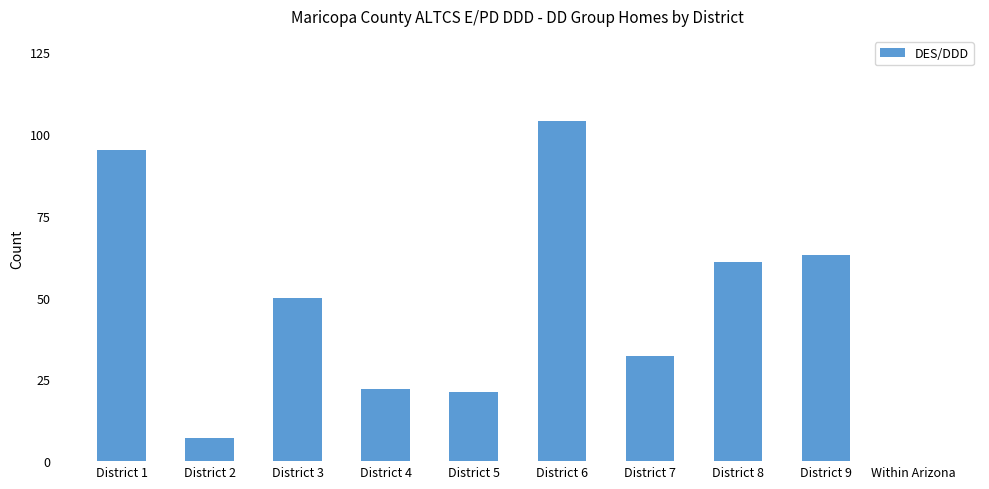

Between District 9 and District 8, which is larger?

District 9